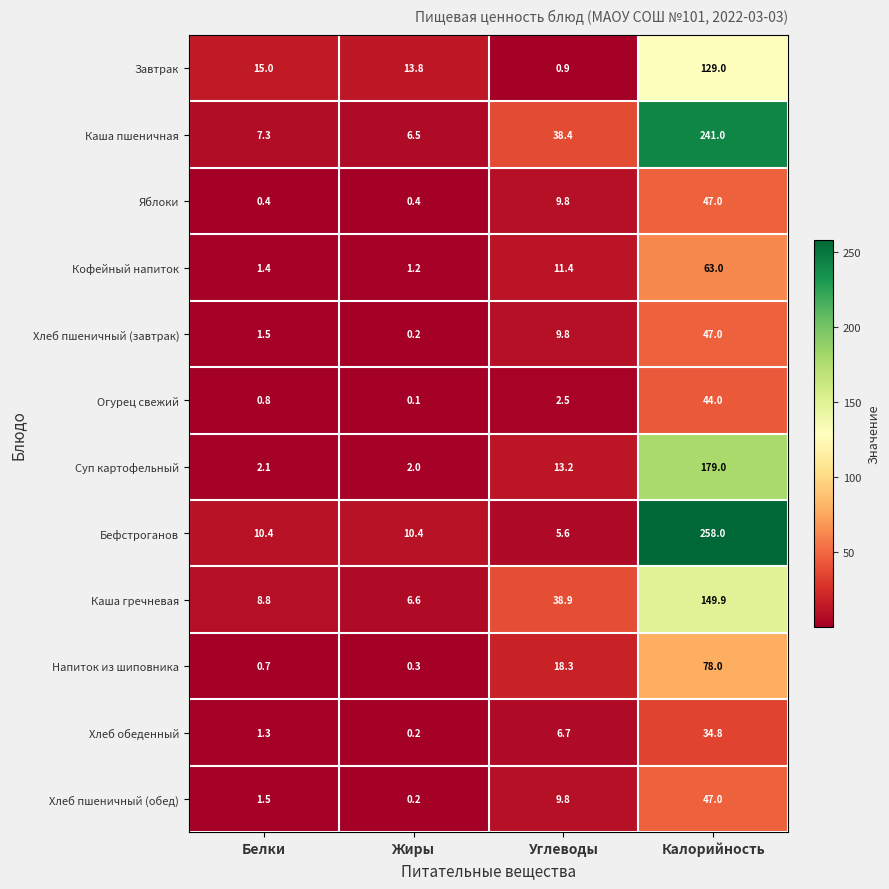

The value of Напиток из шиповника at Белки is 0.7. True or false?

True